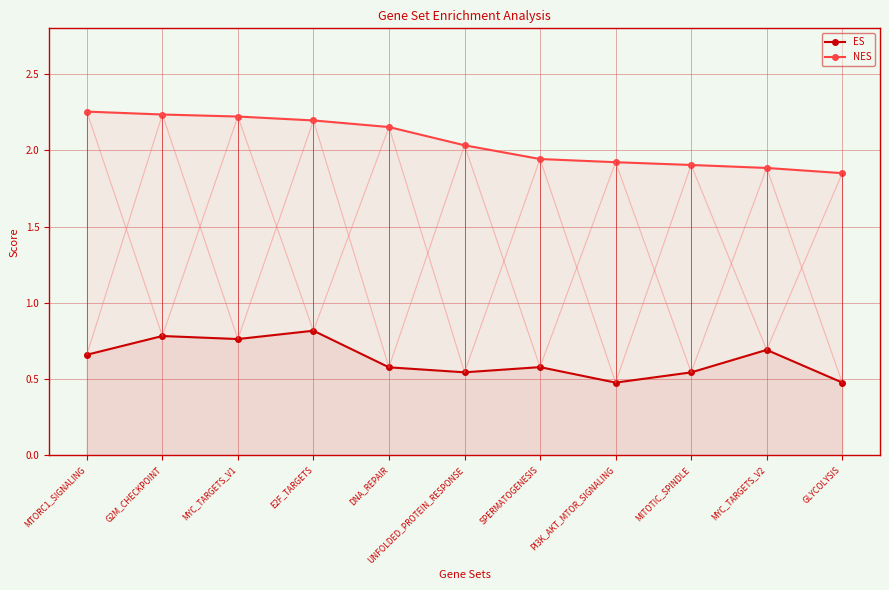

What is the minimum value for ES?

0.5